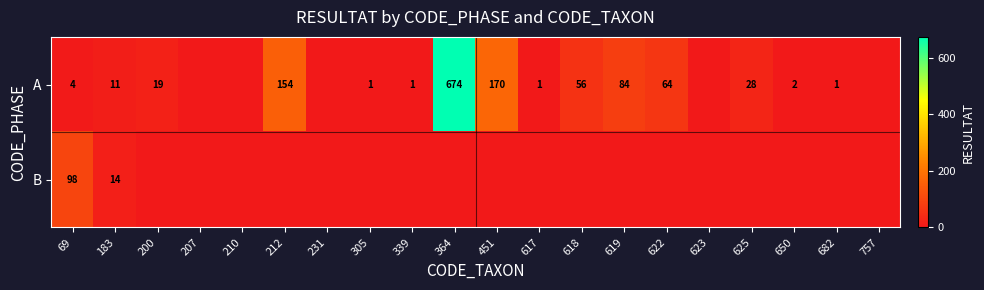

What is the total value across all series at 69?

102